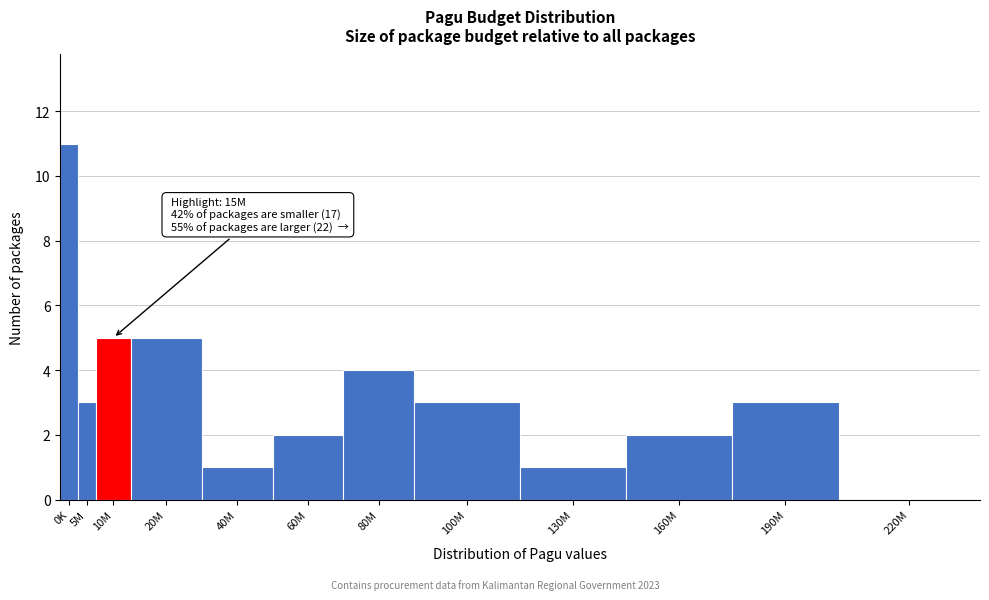

Reading right to left, list all the values displayed in this chart.

220M=0	190M=3	160M=2	130M=1	100M=3	80M=4	60M=2	40M=1	20M=5	10M=5	5M=3	0K=11